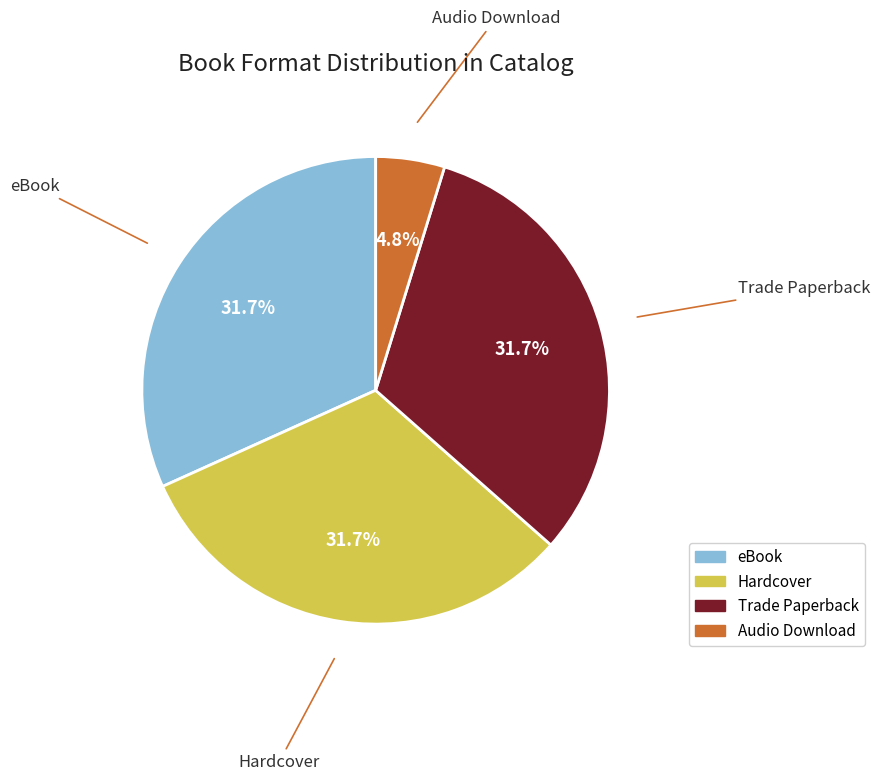

The Hardcover slice represents 38% of the pie. True or false?

False